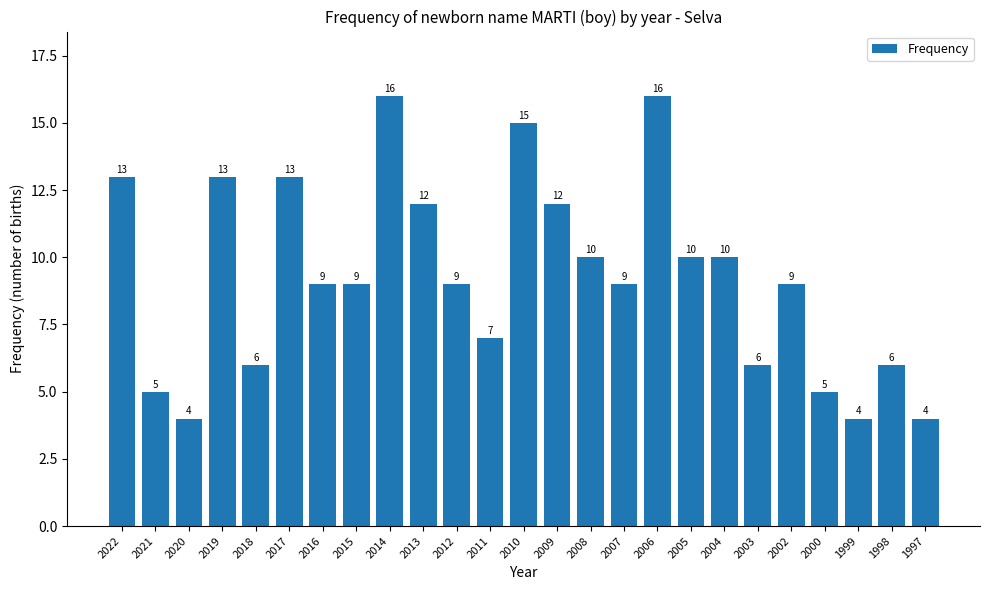

The chart shows a value of 10 at 2004. True or false?

True